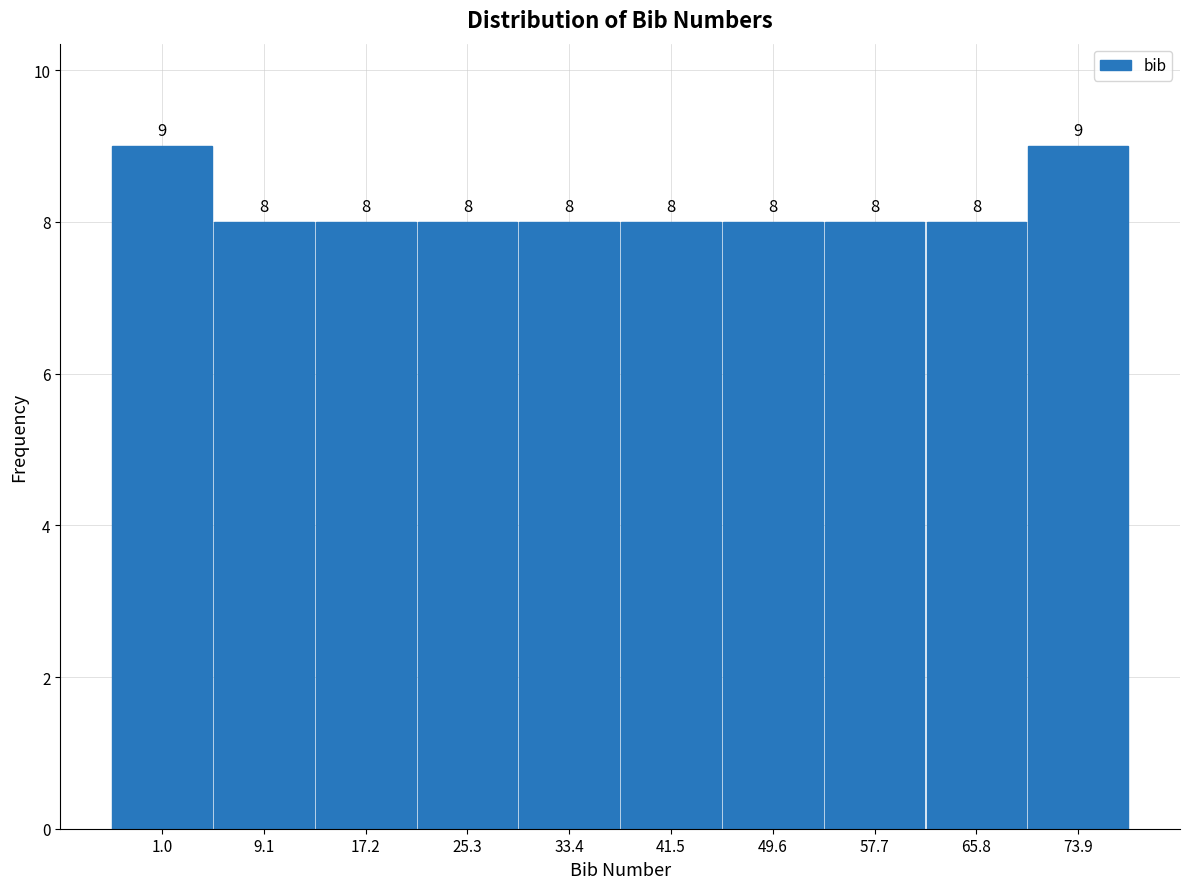

Reading left to right, list all the values displayed in this chart.

9	8	8	8	8	8	8	8	8	9